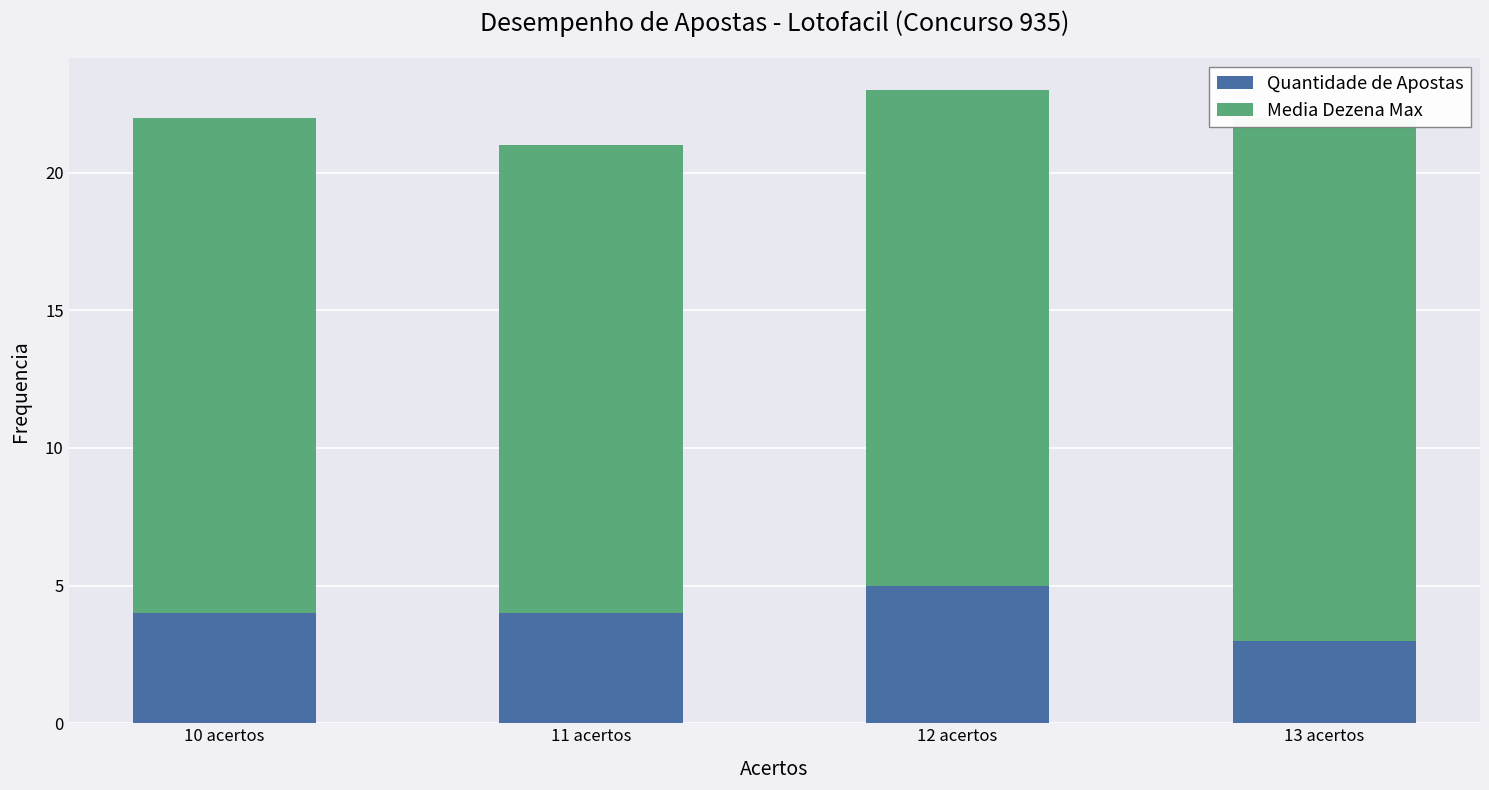

The Media Dezena Max series shows 25 at 13 acertos. True or false?

False